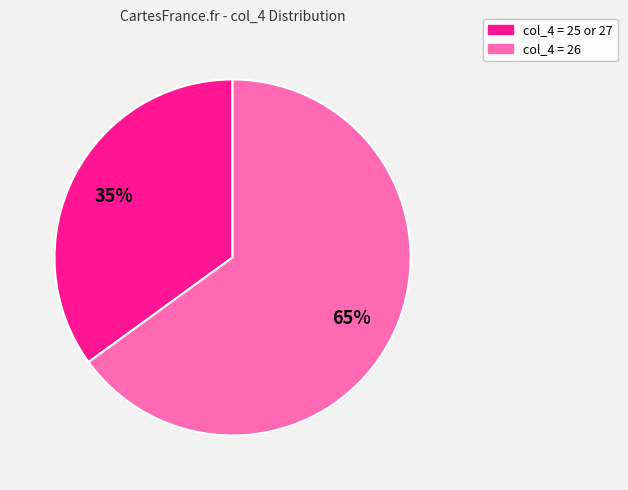

To the nearest percent, what is the difference between the largest and smallest slice percentages?

30%